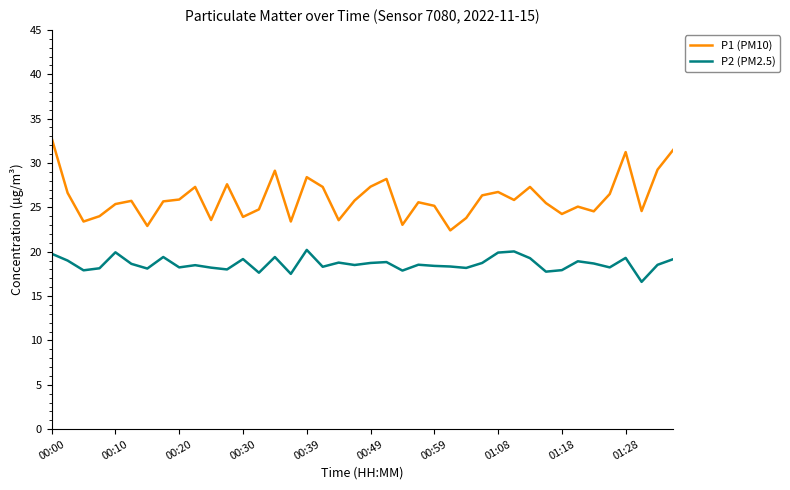

Is this an area chart (filled region under the line)?

No